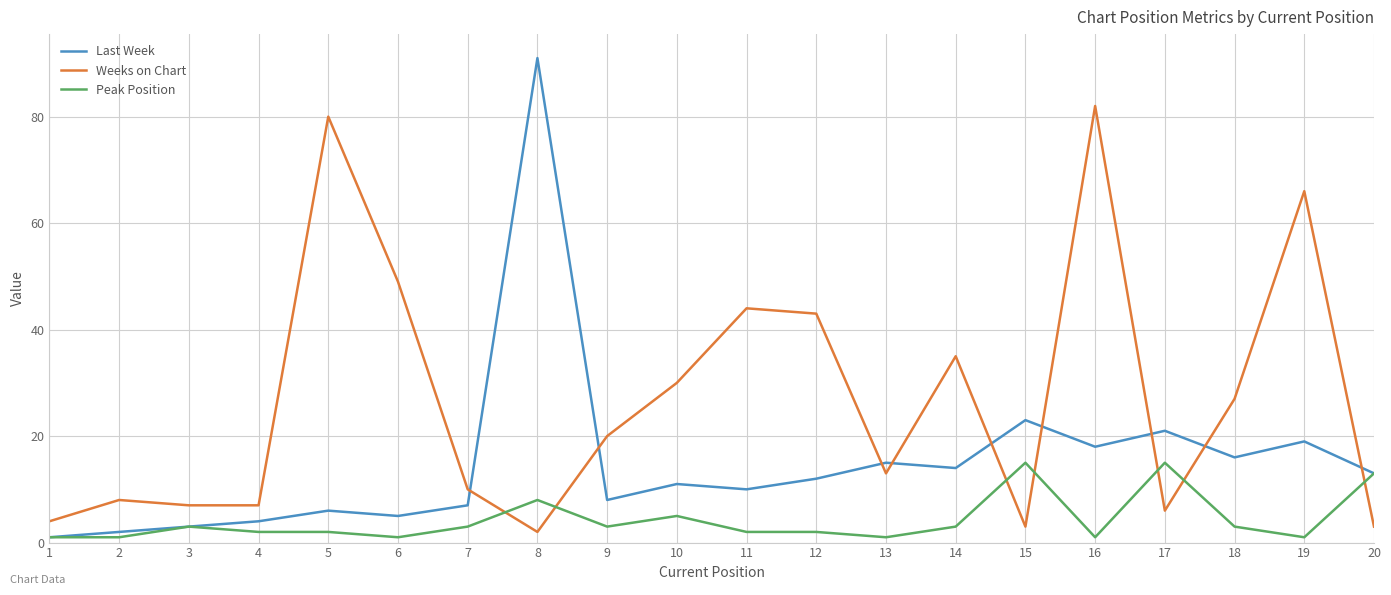

Is the value of Peak Position at 19 greater than the value of Last Week at 13?

No